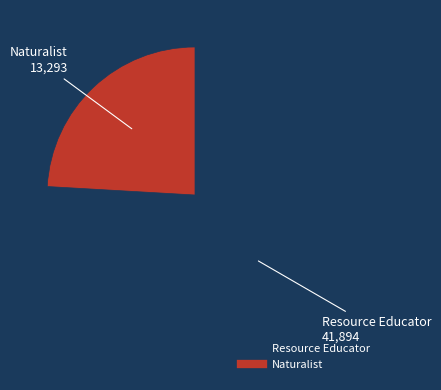

Is the sum of Resource Educator and Naturalist greater than half?

Yes